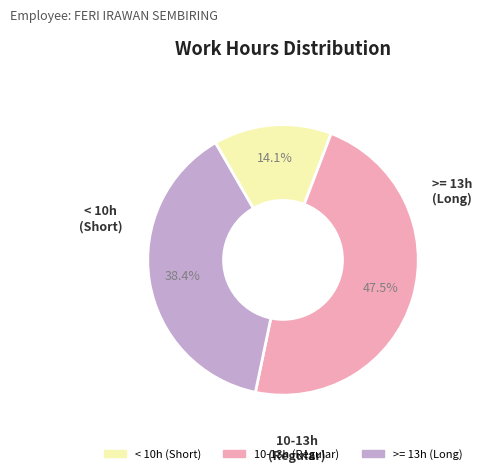

Is there any slice that represents more than half of the pie?

No